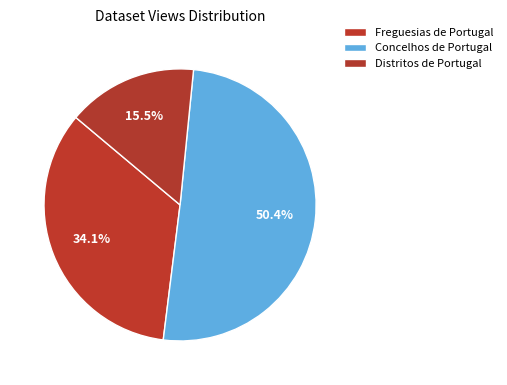

How many segments does this pie chart have?

3